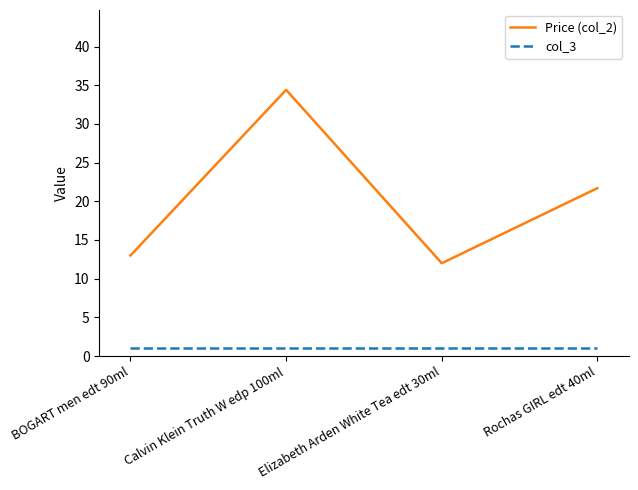

The value of Price (col_2) at Rochas GIRL edt 40ml is 30.4. True or false?

False